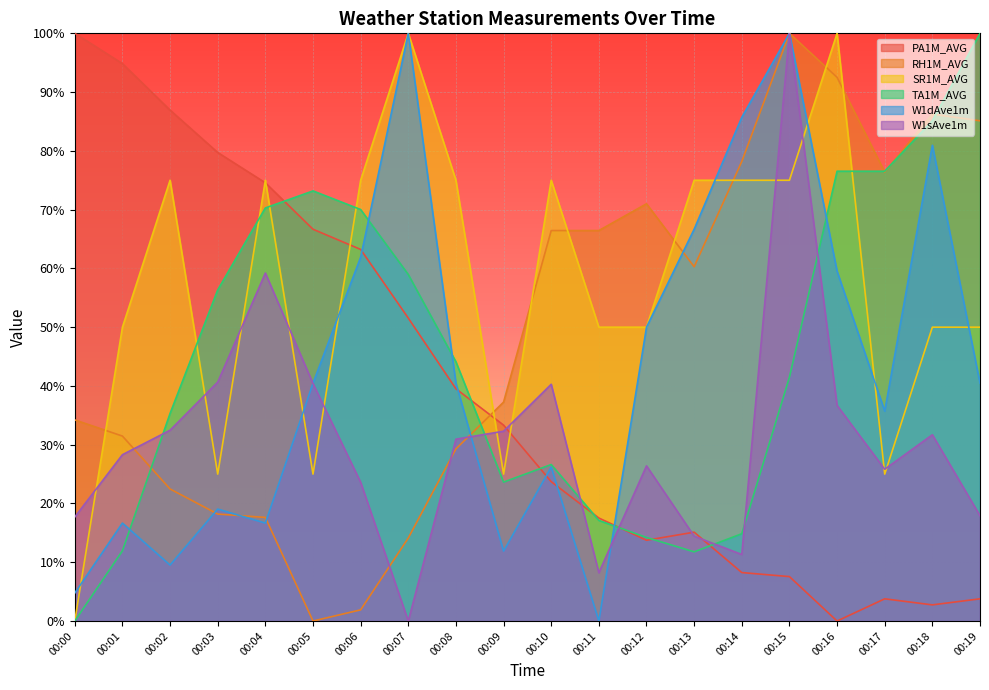

Reading left to right, list all the values displayed in this chart.

PA1M_AVG: 00:00=100.0	00:01=94.8	00:02=86.9	00:03=79.7	00:04=74.6	00:05=66.7	00:06=63.2	00:07=51.5	00:08=39.5	00:09=33.3	00:10=23.7	00:11=17.5	00:12=13.7	00:13=15.1	00:14=8.2	00:15=7.6	00:16=0.0	00:17=3.8	00:18=2.7	00:19=3.8
RH1M_AVG: 00:00=34.2	00:01=31.5	00:02=22.5	00:03=18.2	00:04=17.6	00:05=0.0	00:06=1.9	00:07=14.1	00:08=29.3	00:09=37.3	00:10=66.4	00:11=66.4	00:12=71.0	00:13=60.3	00:14=78.2	00:15=100.0	00:16=92.5	00:17=76.4	00:18=86.3	00:19=85.1
SR1M_AVG: 00:00=0.0	00:01=50.0	00:02=75.0	00:03=25.0	00:04=75.0	00:05=25.0	00:06=75.0	00:07=100.0	00:08=75.0	00:09=25.0	00:10=75.0	00:11=50.0	00:12=50.0	00:13=75.0	00:14=75.0	00:15=75.0	00:16=100.0	00:17=25.0	00:18=50.0	00:19=50.0
TA1M_AVG: 00:00=0.0	00:01=12.0	00:02=35.3	00:03=56.3	00:04=70.3	00:05=73.2	00:06=70.0	00:07=59.0	00:08=44.1	00:09=23.6	00:10=26.6	00:11=17.1	00:12=14.2	00:13=11.8	00:14=14.9	00:15=41.5	00:16=76.5	00:17=76.5	00:18=85.1	00:19=100.0
W1dAve1m: 00:00=4.8	00:01=16.7	00:02=9.5	00:03=19.0	00:04=16.7	00:05=40.5	00:06=61.9	00:07=100.0	00:08=40.5	00:09=11.9	00:10=26.2	00:11=0.0	00:12=50.0	00:13=66.7	00:14=85.7	00:15=100.0	00:16=59.5	00:17=35.7	00:18=81.0	00:19=40.5
W1sAve1m: 00:00=17.7	00:01=28.3	00:02=32.5	00:03=40.7	00:04=59.2	00:05=40.4	00:06=23.6	00:07=0.0	00:08=30.9	00:09=32.3	00:10=40.3	00:11=8.2	00:12=26.4	00:13=14.4	00:14=11.3	00:15=100.0	00:16=36.7	00:17=25.8	00:18=31.7	00:19=17.9